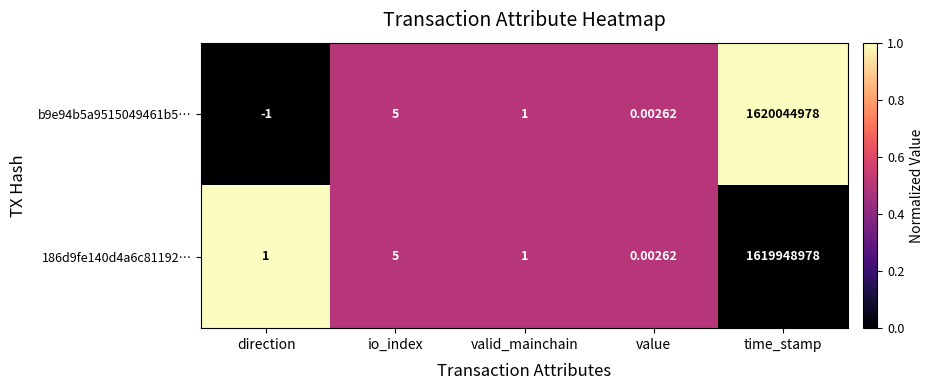

Which label corresponds to the smallest value in the chart?

direction